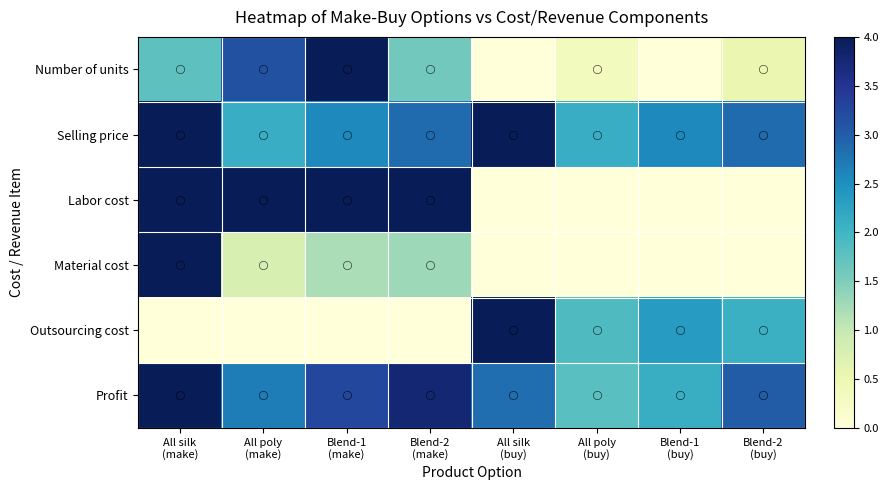

Reading left to right, list all the values displayed in this chart.

Number of units: All silk
(make)=1.8	All poly
(make)=3.1	Blend-1
(make)=4.0	Blend-2
(make)=1.6	All silk
(buy)=0.0	All poly
(buy)=0.4	Blend-1
(buy)=0.0	Blend-2
(buy)=0.5
Selling price: All silk
(make)=4.0	All poly
(make)=2.1	Blend-1
(make)=2.6	Blend-2
(make)=2.9	All silk
(buy)=4.0	All poly
(buy)=2.1	Blend-1
(buy)=2.6	Blend-2
(buy)=2.9
Labor cost: All silk
(make)=4.0	All poly
(make)=4.0	Blend-1
(make)=4.0	Blend-2
(make)=4.0	All silk
(buy)=0.0	All poly
(buy)=0.0	Blend-1
(buy)=0.0	Blend-2
(buy)=0.0
Material cost: All silk
(make)=4.0	All poly
(make)=0.8	Blend-1
(make)=1.2	Blend-2
(make)=1.3	All silk
(buy)=0.0	All poly
(buy)=0.0	Blend-1
(buy)=0.0	Blend-2
(buy)=0.0
Outsourcing cost: All silk
(make)=0.0	All poly
(make)=0.0	Blend-1
(make)=0.0	Blend-2
(make)=0.0	All silk
(buy)=4.0	All poly
(buy)=1.9	Blend-1
(buy)=2.4	Blend-2
(buy)=2.1
Profit: All silk
(make)=4.0	All poly
(make)=2.7	Blend-1
(make)=3.3	Blend-2
(make)=3.8	All silk
(buy)=2.8	All poly
(buy)=1.8	Blend-1
(buy)=2.1	Blend-2
(buy)=3.0